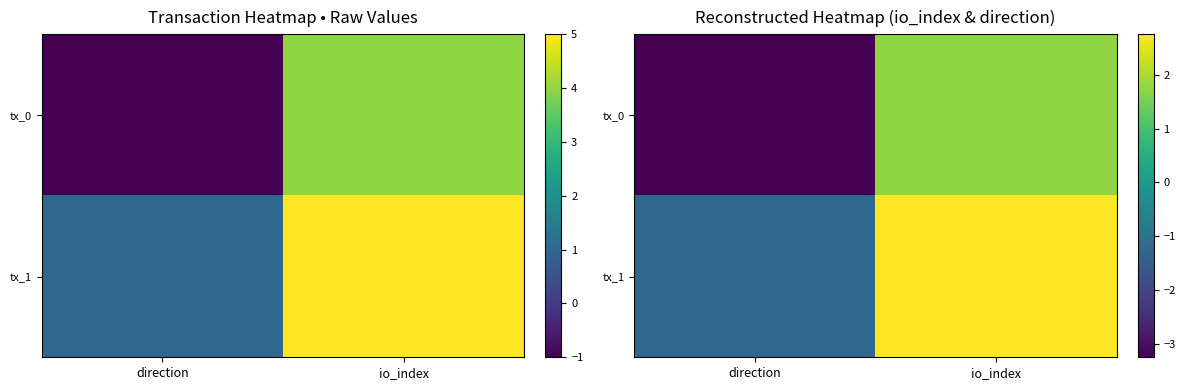

How many values in the tx_1 series are below 2?

1